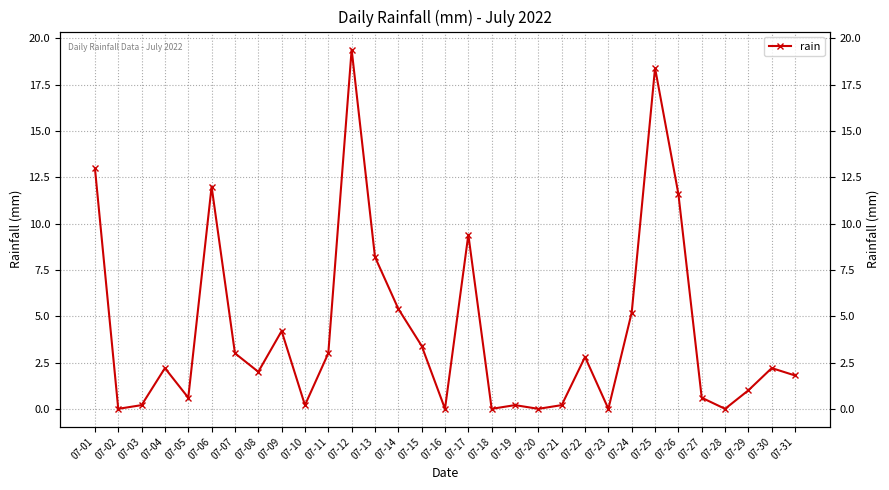

Is it true that the value at 07-31 is 1.8?

True